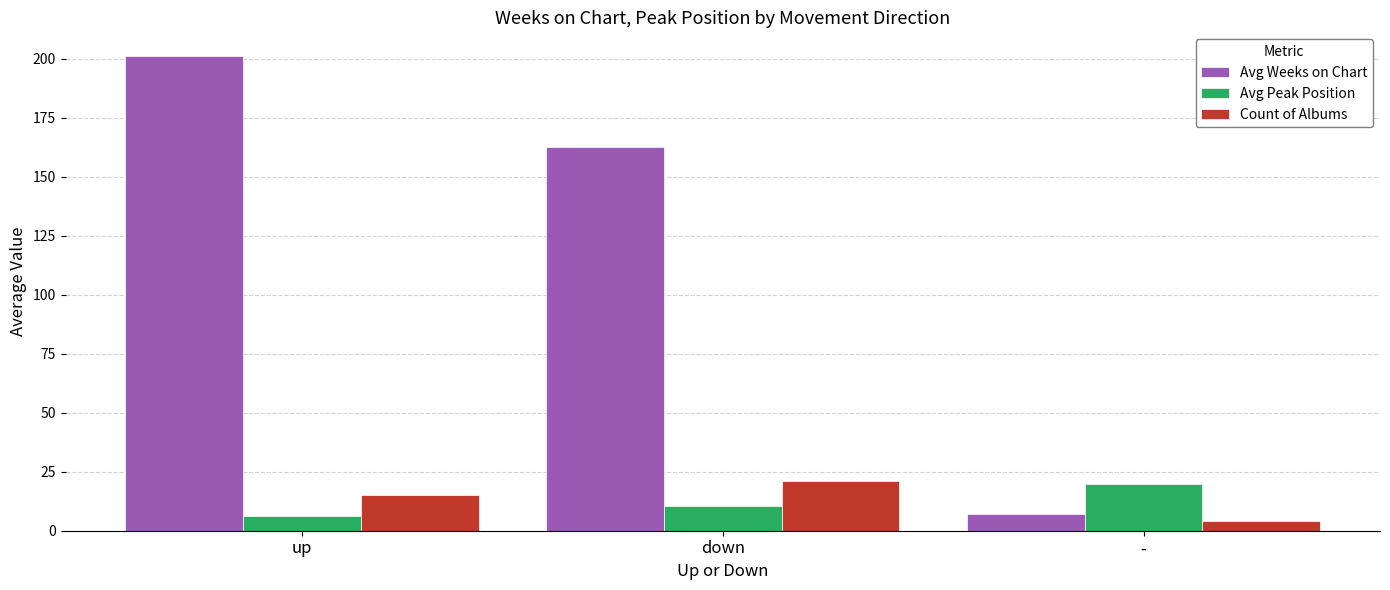

Count the number of data series in this chart.

3